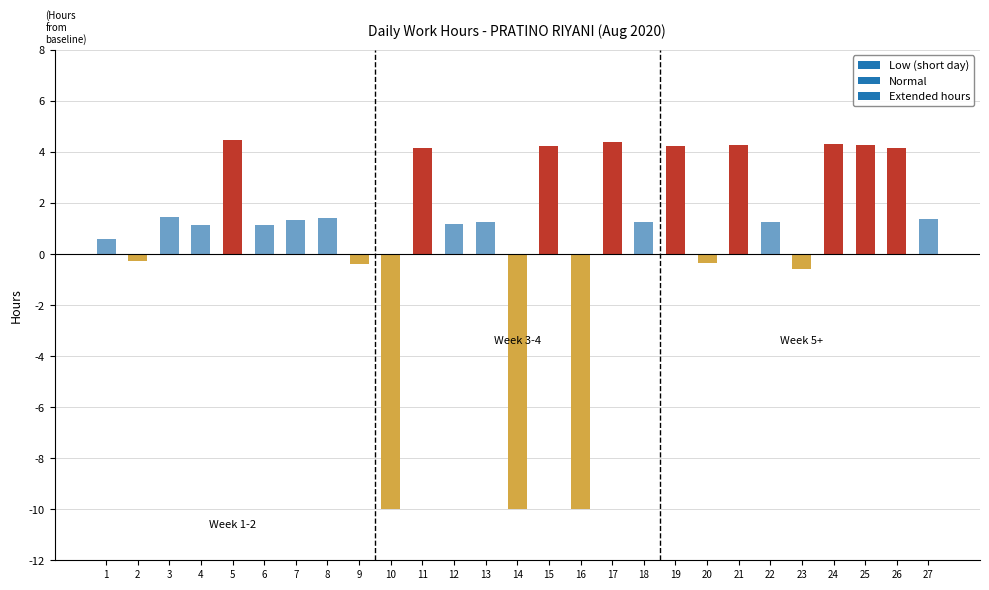

What is the difference between the values at 25 and 16?

14.3